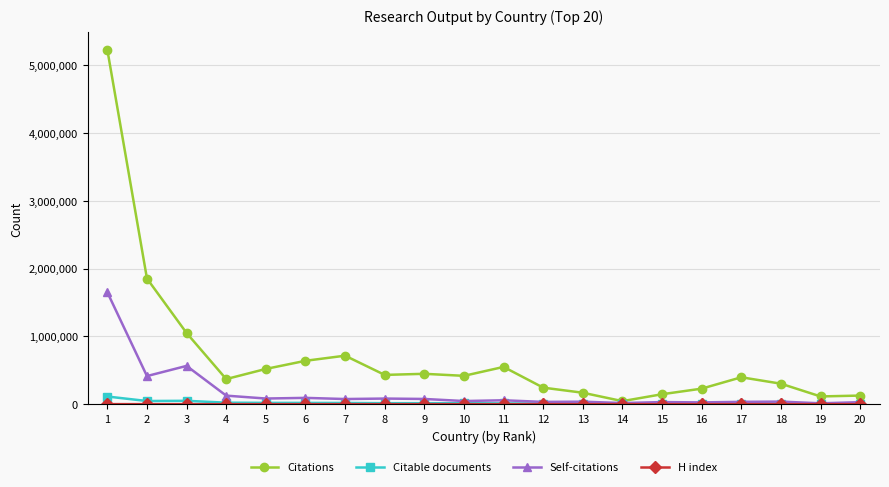

What is the maximum value for Citable documents?

112850